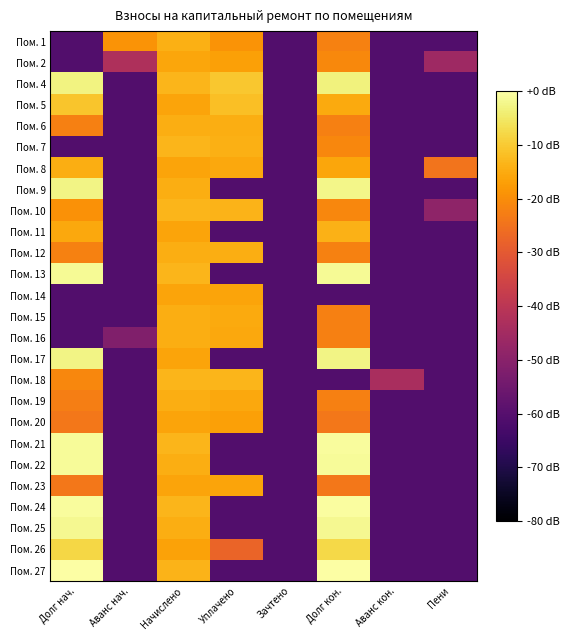

Reading right to left, what are all the values shown in this chart?

Пом. 1: Пени=-6.1	Аванс кон.=-6.1	Долг кон.=-2.2	Зачтено=-6.1	Уплачено=-1.9	Начислено=-1.4	Аванс нач.=-1.9	Долг нач.=-6.1
Пом. 2: Пени=-4.6	Аванс кон.=-6.1	Долг кон.=-2.1	Зачтено=-6.1	Уплачено=-1.7	Начислено=-1.6	Аванс нач.=-4.3	Долг нач.=-6.1
Пом. 4: Пени=-6.1	Аванс кон.=-6.1	Долг кон.=-0.3	Зачтено=-6.1	Уплачено=-1.0	Начислено=-1.3	Аванс нач.=-6.1	Долг нач.=-0.3
Пом. 5: Пени=-6.1	Аванс кон.=-6.1	Долг кон.=-1.5	Зачтено=-6.1	Уплачено=-1.2	Начислено=-1.6	Аванс нач.=-6.1	Долг нач.=-1.1
Пом. 6: Пени=-6.1	Аванс кон.=-6.1	Долг кон.=-2.2	Зачтено=-6.1	Уплачено=-1.5	Начислено=-1.4	Аванс нач.=-6.1	Долг нач.=-2.2
Пом. 7: Пени=-6.1	Аванс кон.=-6.1	Долг кон.=-2.1	Зачтено=-6.1	Уплачено=-1.4	Начислено=-1.3	Аванс нач.=-6.1	Долг нач.=-6.1
Пом. 8: Пени=-2.5	Аванс кон.=-6.1	Долг кон.=-1.6	Зачтено=-6.1	Уплачено=-1.6	Начислено=-1.6	Аванс нач.=-6.1	Долг нач.=-1.4
Пом. 9: Пени=-6.1	Аванс кон.=-6.1	Долг кон.=-0.2	Зачтено=-6.1	Уплачено=-6.1	Начислено=-1.4	Аванс нач.=-6.1	Долг нач.=-0.3
Пом. 10: Пени=-4.9	Аванс кон.=-6.1	Долг кон.=-2.1	Зачтено=-6.1	Уплачено=-1.3	Начислено=-1.3	Аванс нач.=-6.1	Долг нач.=-1.9
Пом. 11: Пени=-6.1	Аванс кон.=-6.1	Долг кон.=-1.4	Зачтено=-6.1	Уплачено=-6.1	Начислено=-1.6	Аванс нач.=-6.1	Долг нач.=-1.5
Пом. 12: Пени=-6.1	Аванс кон.=-6.1	Долг кон.=-2.2	Зачтено=-6.1	Уплачено=-1.4	Начислено=-1.4	Аванс нач.=-6.1	Долг нач.=-2.2
Пом. 13: Пени=-6.1	Аванс кон.=-6.1	Долг кон.=-0.1	Зачтено=-6.1	Уплачено=-6.1	Начислено=-1.3	Аванс нач.=-6.1	Долг нач.=-0.1
Пом. 14: Пени=-6.1	Аванс кон.=-6.1	Долг кон.=-6.1	Зачтено=-6.1	Уплачено=-1.6	Начислено=-1.6	Аванс нач.=-6.1	Долг нач.=-6.1
Пом. 15: Пени=-6.1	Аванс кон.=-6.1	Долг кон.=-2.2	Зачтено=-6.1	Уплачено=-1.5	Начислено=-1.4	Аванс нач.=-6.1	Долг нач.=-6.1
Пом. 16: Пени=-6.1	Аванс кон.=-6.1	Долг кон.=-2.2	Зачтено=-6.1	Уплачено=-1.5	Начислено=-1.5	Аванс нач.=-5.2	Долг нач.=-6.1
Пом. 17: Пени=-6.1	Аванс кон.=-6.1	Долг кон.=-0.3	Зачтено=-6.1	Уплачено=-6.1	Начислено=-1.6	Аванс нач.=-6.1	Долг нач.=-0.3
Пом. 18: Пени=-6.1	Аванс кон.=-4.4	Долг кон.=-6.1	Зачтено=-6.1	Уплачено=-1.3	Начислено=-1.3	Аванс нач.=-6.1	Долг нач.=-2.1
Пом. 19: Пени=-6.1	Аванс кон.=-6.1	Долг кон.=-2.2	Зачтено=-6.1	Уплачено=-1.5	Начислено=-1.5	Аванс нач.=-6.1	Долг нач.=-2.3
Пом. 20: Пени=-6.1	Аванс кон.=-6.1	Долг кон.=-2.4	Зачтено=-6.1	Уплачено=-1.7	Начислено=-1.6	Аванс нач.=-6.1	Долг нач.=-2.4
Пом. 21: Пени=-6.1	Аванс кон.=-6.1	Долг кон.=-0.1	Зачтено=-6.1	Уплачено=-6.1	Начислено=-1.3	Аванс нач.=-6.1	Долг нач.=-0.1
Пом. 22: Пени=-6.1	Аванс кон.=-6.1	Долг кон.=-0.1	Зачтено=-6.1	Уплачено=-6.1	Начислено=-1.5	Аванс нач.=-6.1	Долг нач.=-0.1
Пом. 23: Пени=-6.1	Аванс кон.=-6.1	Долг кон.=-2.4	Зачтено=-6.1	Уплачено=-1.6	Начислено=-1.6	Аванс нач.=-6.1	Долг нач.=-2.4
Пом. 24: Пени=-6.1	Аванс кон.=-6.1	Долг кон.=-0.1	Зачтено=-6.1	Уплачено=-6.1	Начислено=-1.3	Аванс нач.=-6.1	Долг нач.=-0.1
Пом. 25: Пени=-6.1	Аванс кон.=-6.1	Долг кон.=-0.2	Зачтено=-6.1	Уплачено=-6.1	Начислено=-1.4	Аванс нач.=-6.1	Долг нач.=-0.2
Пом. 26: Пени=-6.1	Аванс кон.=-6.1	Долг кон.=-0.8	Зачтено=-6.1	Уплачено=-2.8	Начислено=-1.6	Аванс нач.=-6.1	Долг нач.=-0.8
Пом. 27: Пени=-6.1	Аванс кон.=-6.1	Долг кон.=0.0	Зачтено=-6.1	Уплачено=-6.1	Начислено=-1.3	Аванс нач.=-6.1	Долг нач.=-0.0